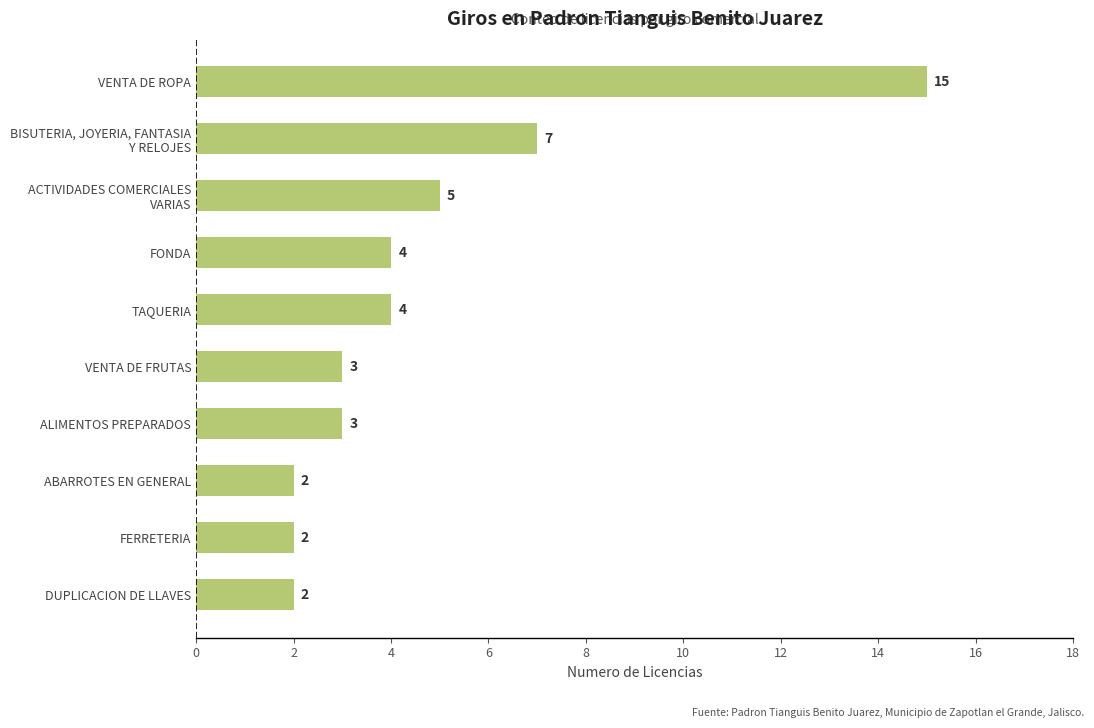

The value at VENTA DE ROPA is 15. True or false?

True